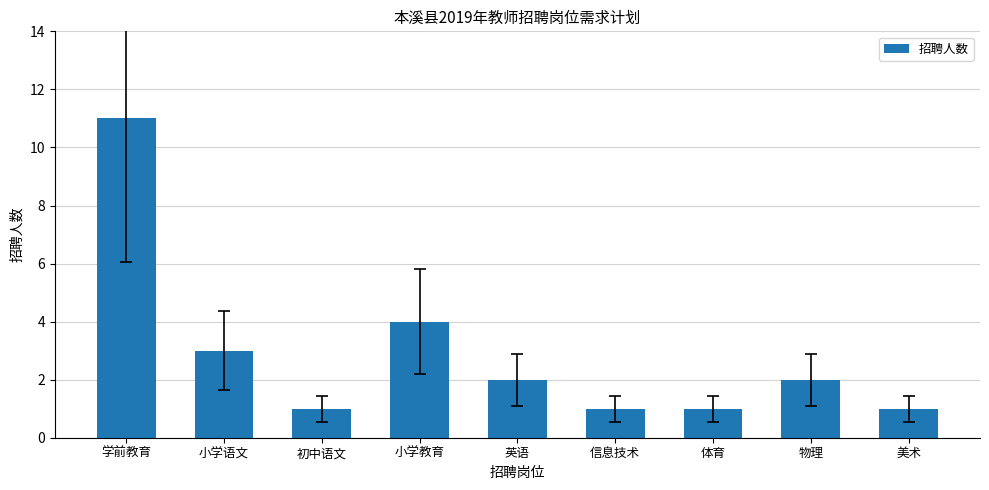

Reading left to right, extract all data points from this chart.

11	3	1	4	2	1	1	2	1